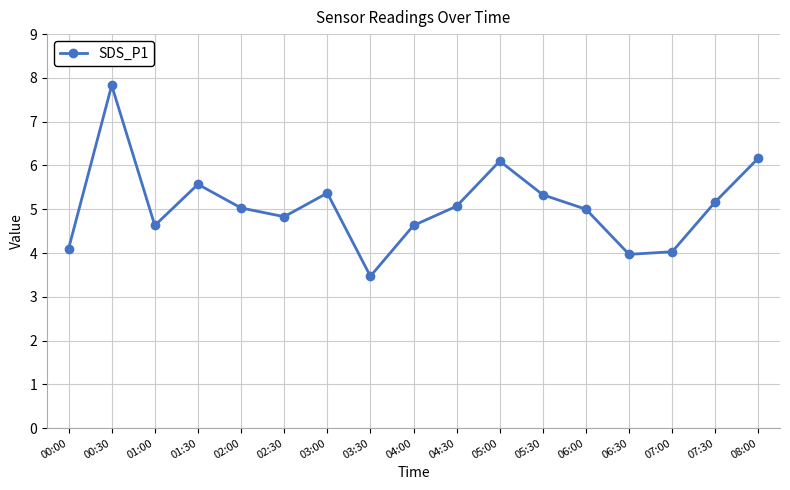

What is the difference between the second highest and second lowest values?

2.2